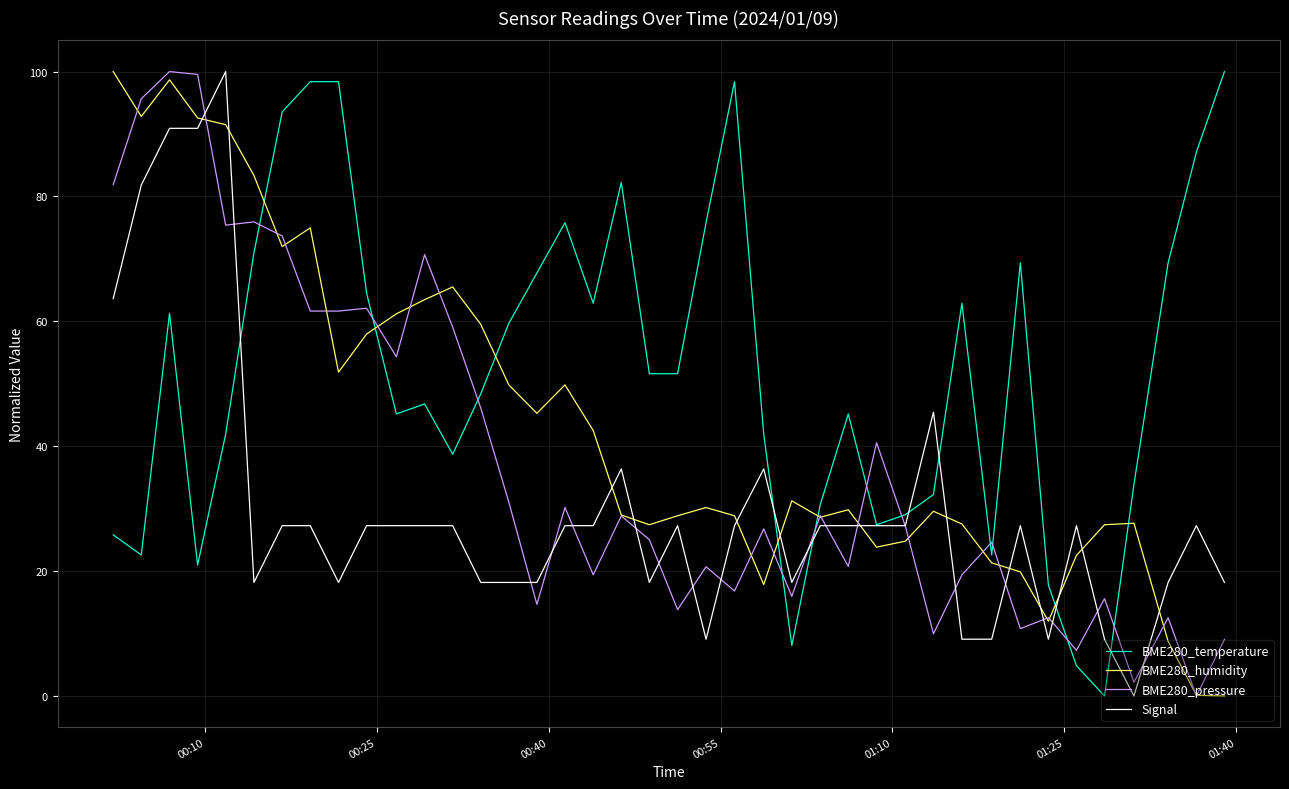

What is the maximum value shown in the chart?

100.0